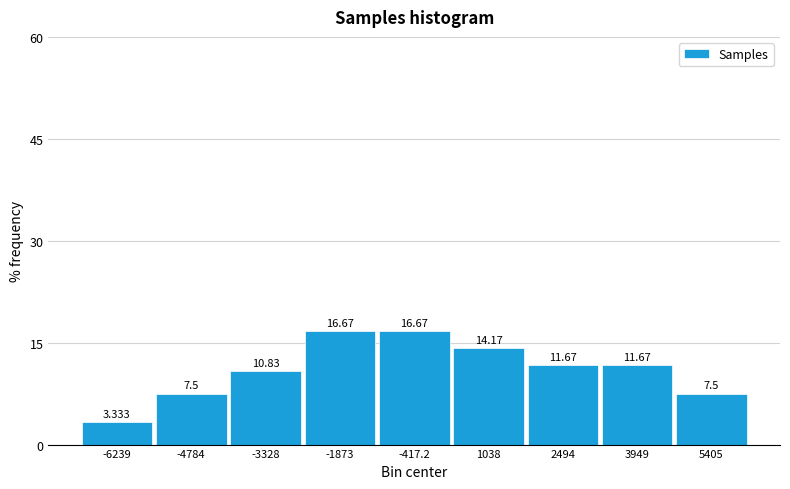

Reading left to right, transcribe this chart: for each bar, give the range it covers on the x-axis and its height. The bar edges are not printed on the chart, so give them approximately, as read against the axis.

-7000 to -5600: 3.333
-5600 to -4000: 7.500
-4000 to -2600: 10.833
-2600 to -1200: 16.667
-1200 to 400: 16.667
400 to 1800: 14.167
1800 to 3200: 11.667
3200 to 4600: 11.667
4600 to 6200: 7.500